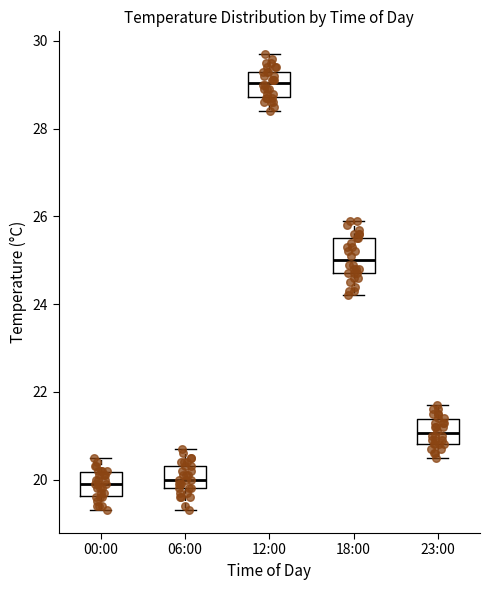

Reading left to right, transcribe this box plot: for each box, give where its median line is, the range the box spans, and where its two whiskers end, as read against the y-axis. The values are not printed on the chart, so give them approximately, as read against the axis.

00:00: median 20.0, box 19.6 to 20.2, whiskers 19.4 to 20.6
06:00: median 20.0, box 19.8 to 20.4, whiskers 19.4 to 20.8
12:00: median 29.0, box 28.8 to 29.4, whiskers 28.4 to 29.8
18:00: median 25.0, box 24.8 to 25.6, whiskers 24.2 to 26.0
23:00: median 21.0, box 20.8 to 21.4, whiskers 20.6 to 21.8